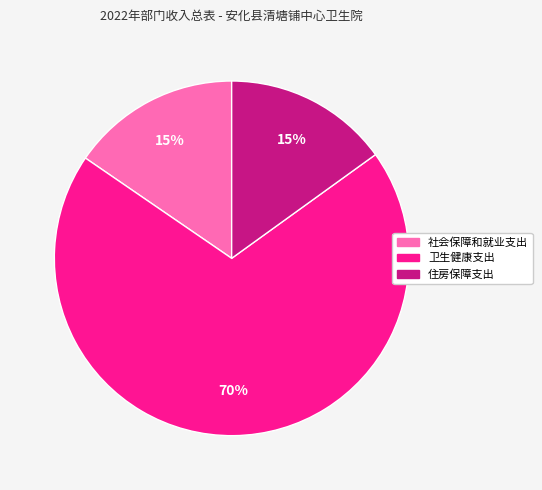

The 社会保障和就业支出 slice represents 15% of the pie. True or false?

True